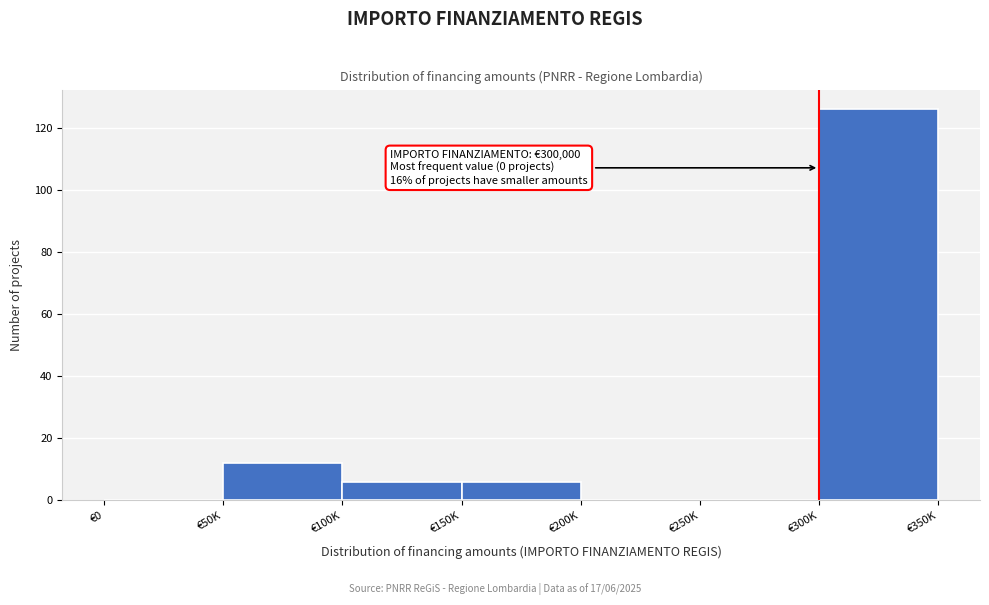

Reading left to right, list all the values displayed in this chart.

€0=0	€50K=12	€100K=6	€150K=6	€200K=0	€250K=0	€300K=126